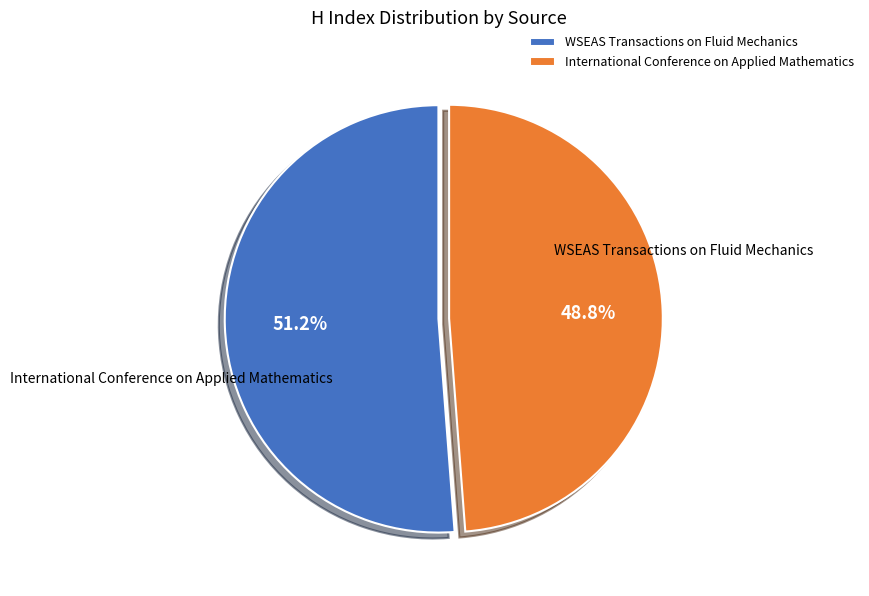

What is the change in value from WSEAS Transactions on Fluid Mechanics to International Conference on Applied Mathematics?

-5